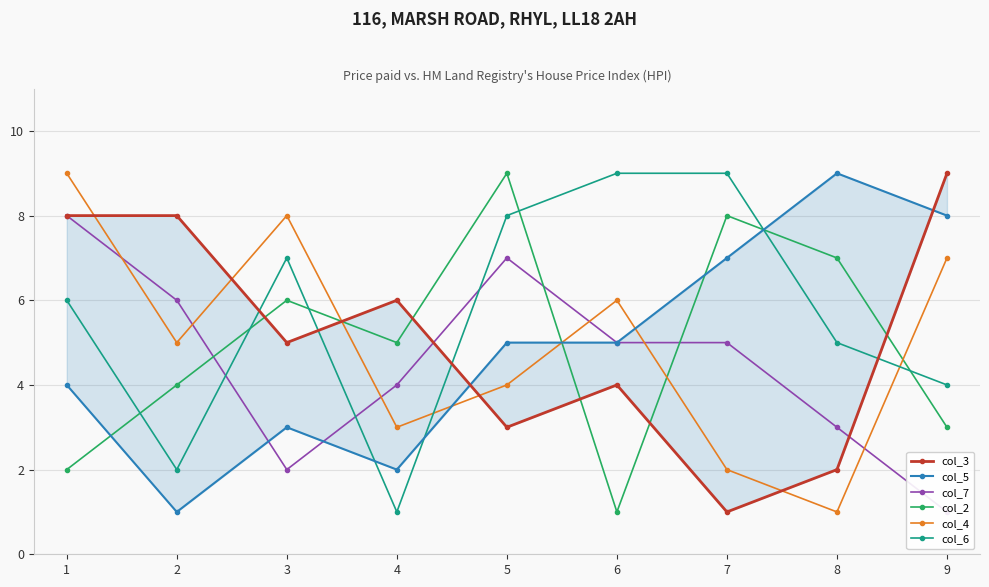

Count the col_5 values in the range 3 to 7.

5